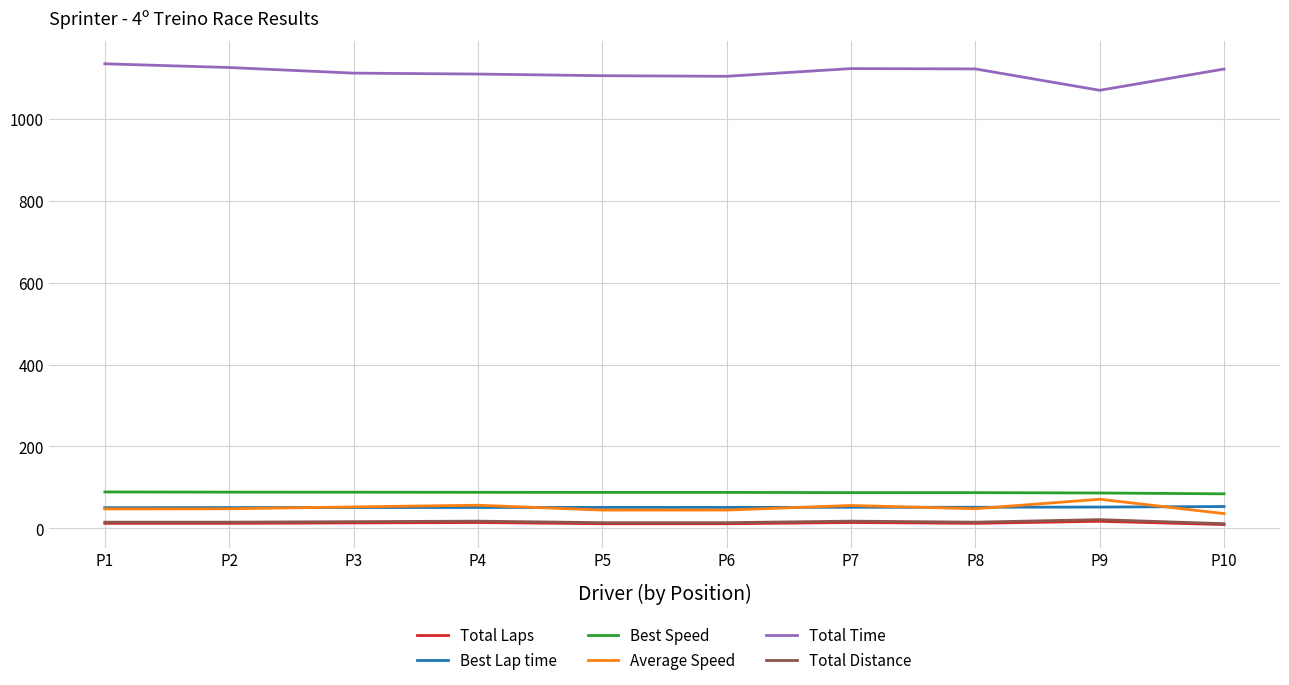

True or false: Best Speed and Total Laps cross at least once.

False